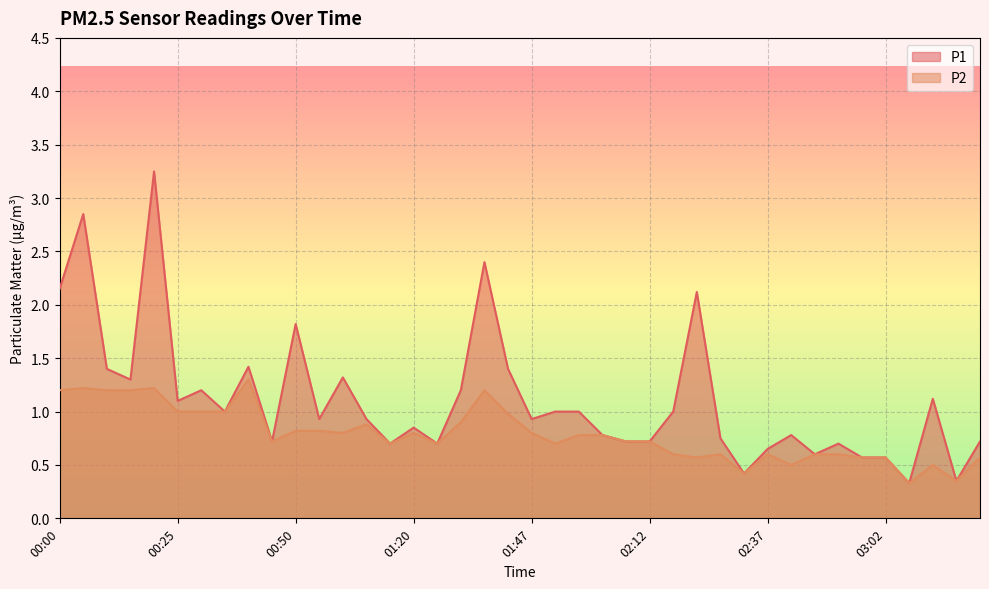

Which category has the highest value across all series?

00:20